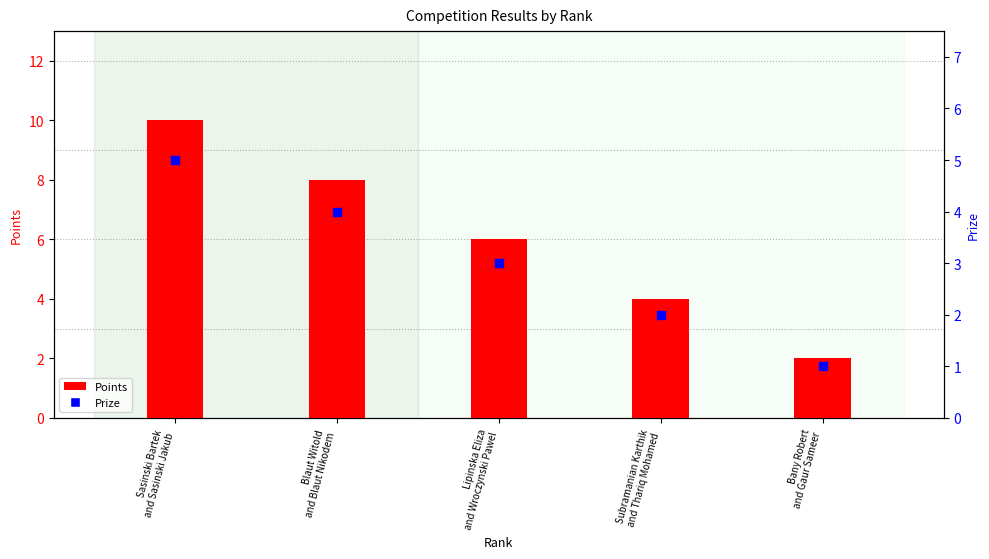

Which series has the largest total across all categories?

Points